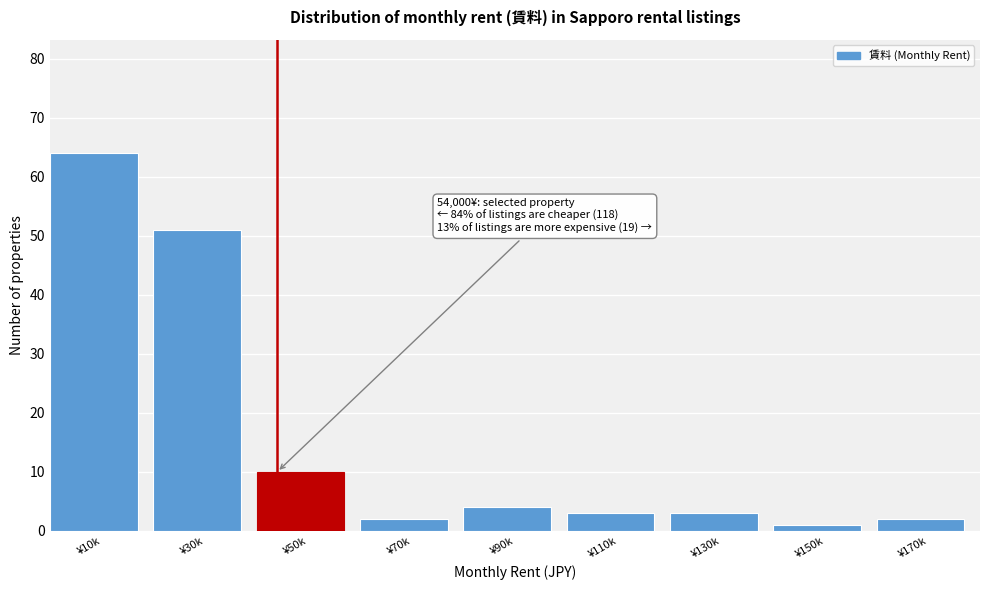

Reading left to right, transcribe all the data shown in this chart.

64	51	10	2	4	3	3	1	2